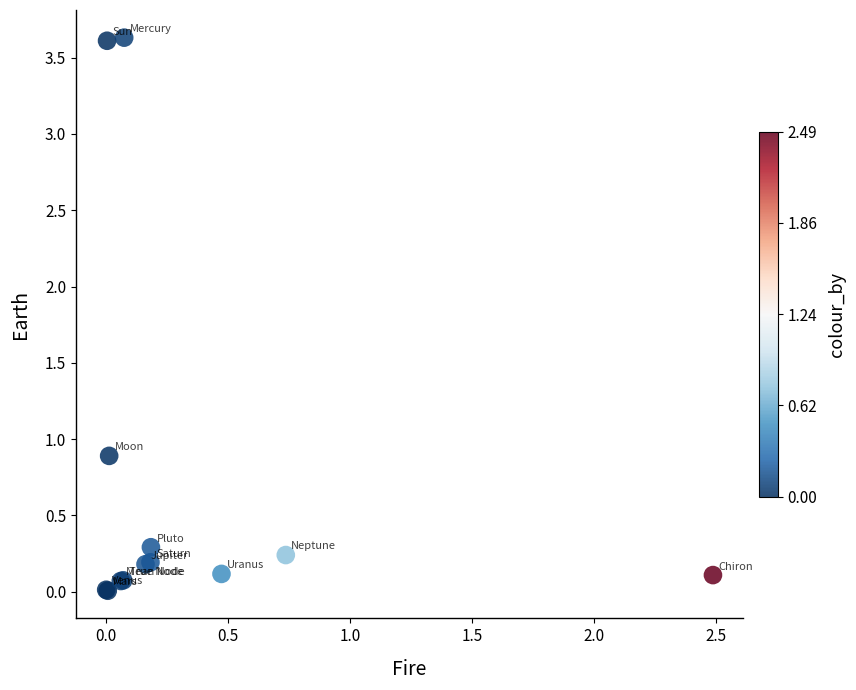

What Y value in the scatter plot is closest to 1?

0.9